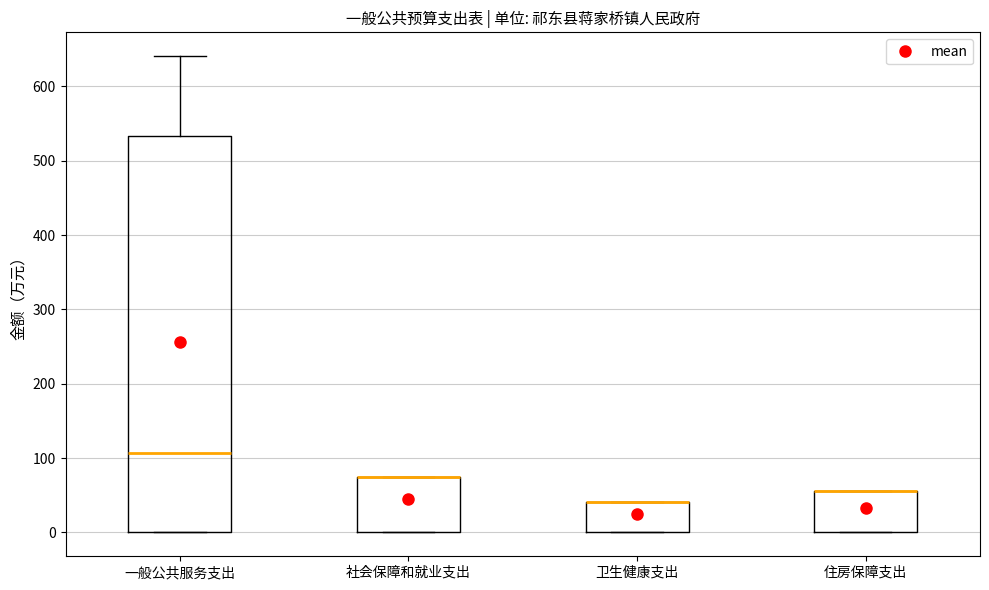

Reading left to right, read every box against the y-axis: the position of its median line, the range the box covers, and the ends of its whiskers. The values are not printed on the chart, so give them approximately, as read against the axis.

一般公共服务支出: median 110, box 0 to 530, whiskers 0 to 640
社会保障和就业支出: median 70 (drawn on the box's upper edge), box 0 to 70, whiskers 0 to 70
卫生健康支出: median 40 (drawn on the box's upper edge), box 0 to 40, whiskers 0 to 40
住房保障支出: median 60 (drawn on the box's upper edge), box 0 to 60, whiskers 0 to 60